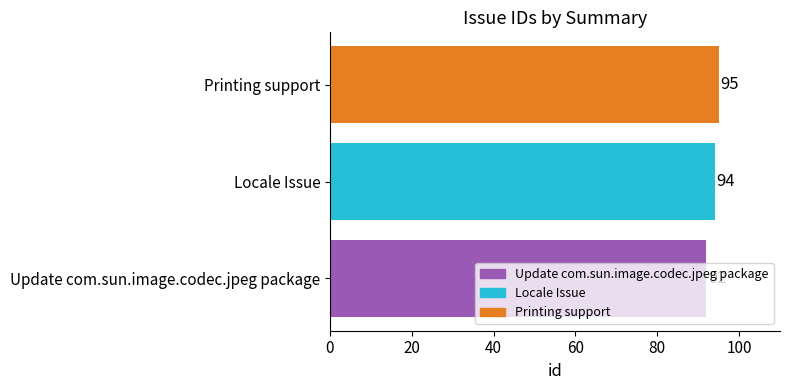

Count the values in the range 92 to 95.

3